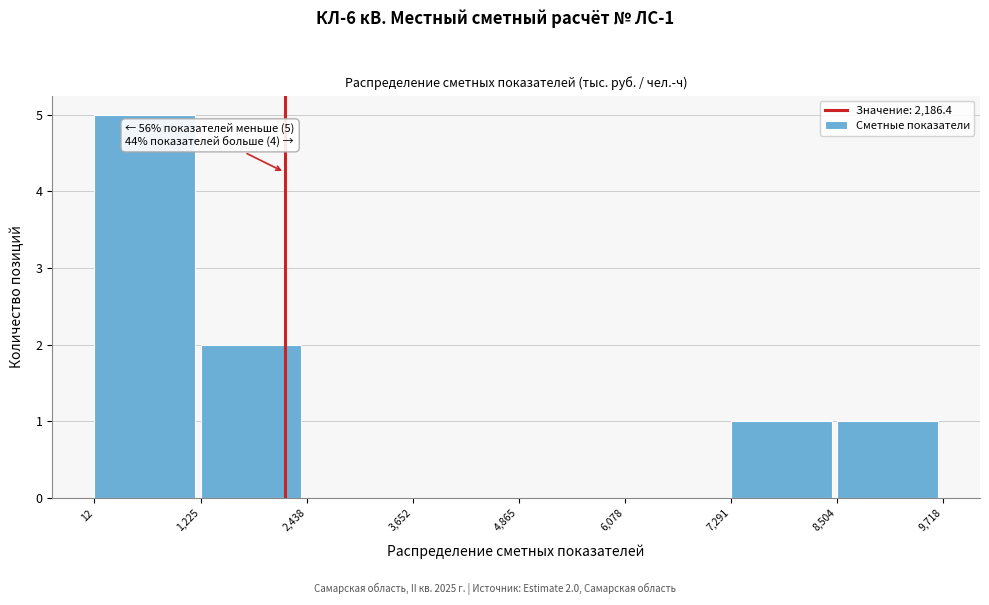

Which range on the x-axis has the tallest bar?

12 to 1,225